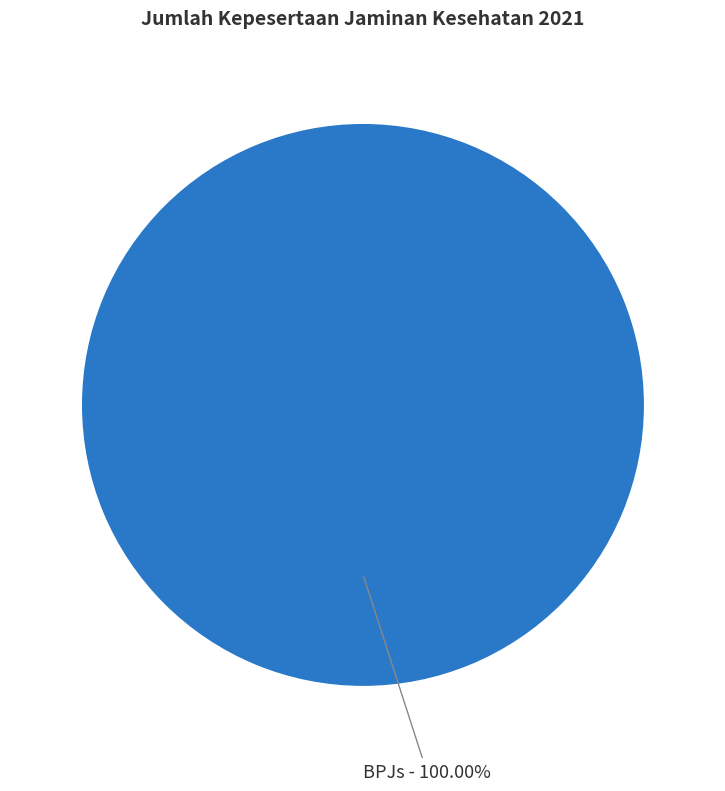

Does any single category account for the majority?

Yes